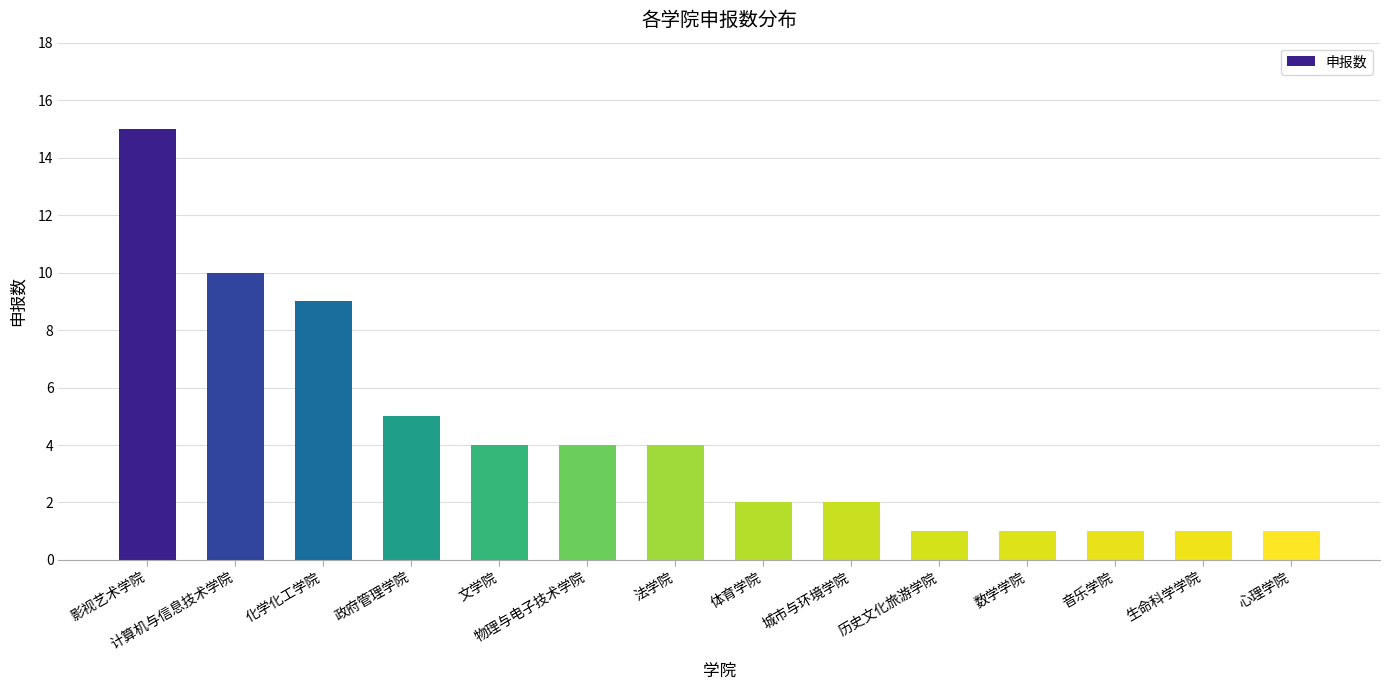

Between 政府管理学院 and 法学院, which is larger?

政府管理学院